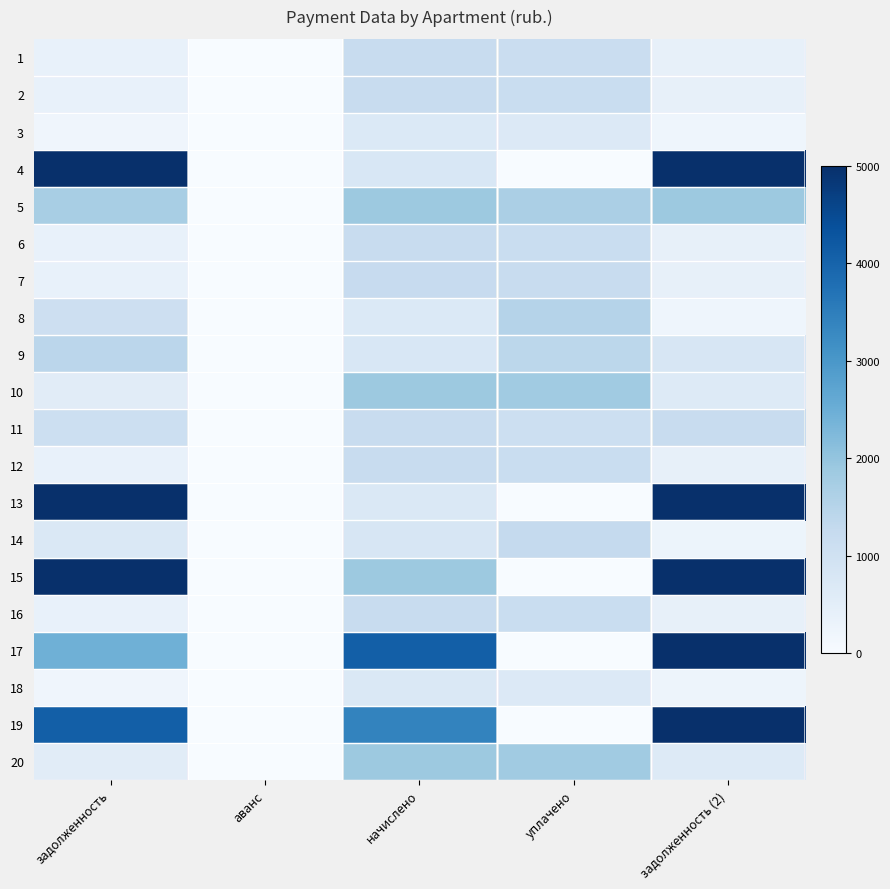

Which category has the highest value across all series?

задолженность